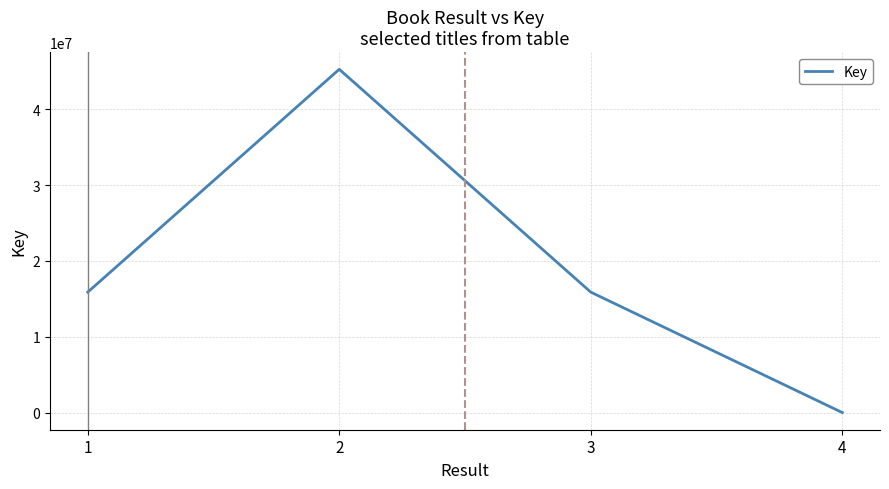

How many interior local peaks (higher than both neighbors) does the data have?

1